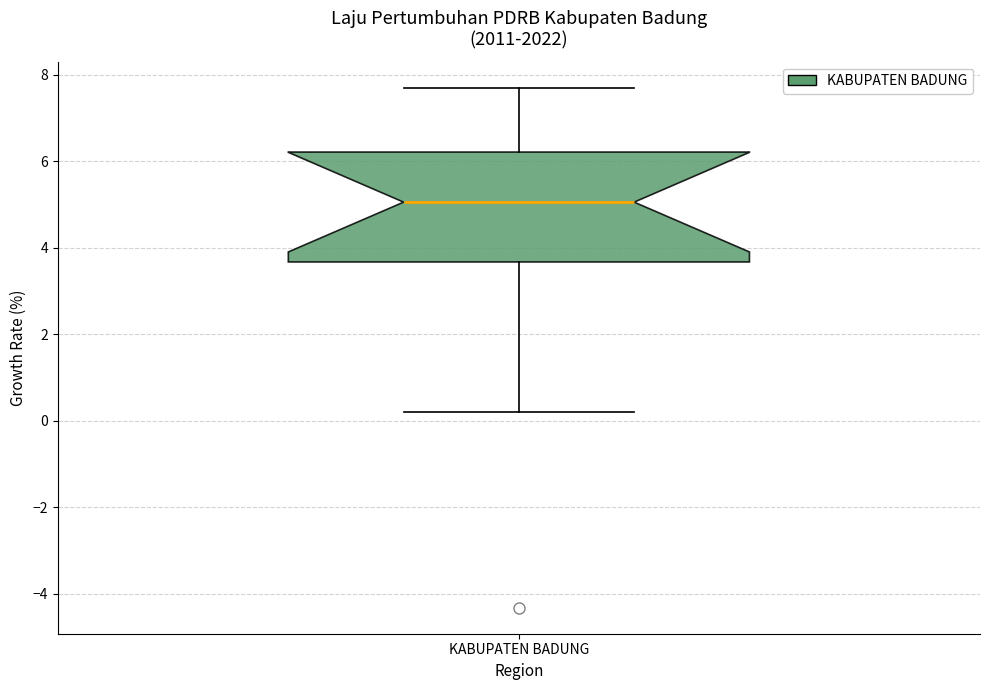

Where does the median line of the box for KABUPATEN BADUNG sit on the y-axis? The values are not printed on the chart, so give them approximately, as read against the axis.

5.0